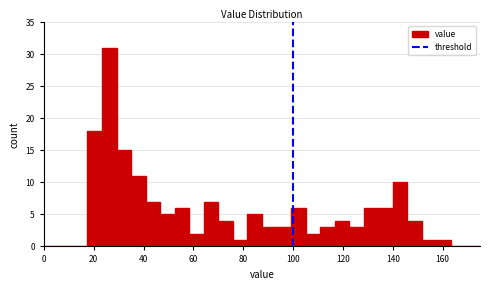

Read against the x-axis, roughly where is the centre of the tallest bar?

26